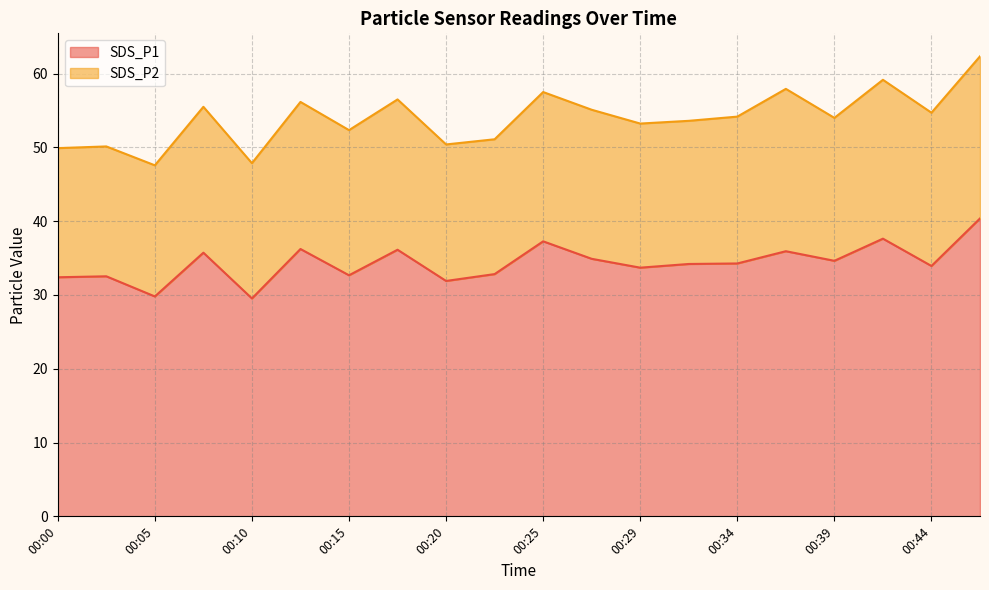

Rank the categories by value from highest to lowest.

00:47, 00:42, 00:25, 00:12, 00:17, 00:37, 00:07, 00:27, 00:39, 00:34, 00:32, 00:44, 00:29, 00:22, 00:15, 00:03, 00:00, 00:20, 00:05, 00:10